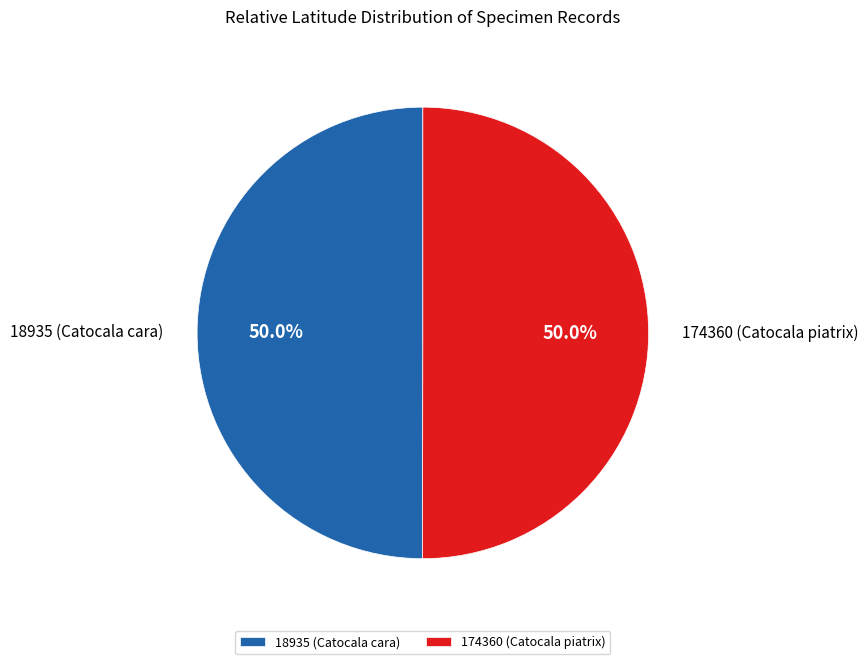

Approximately how many times larger is the value at 174360 (Catocala piatrix) compared to 18935 (Catocala cara)?

1.0